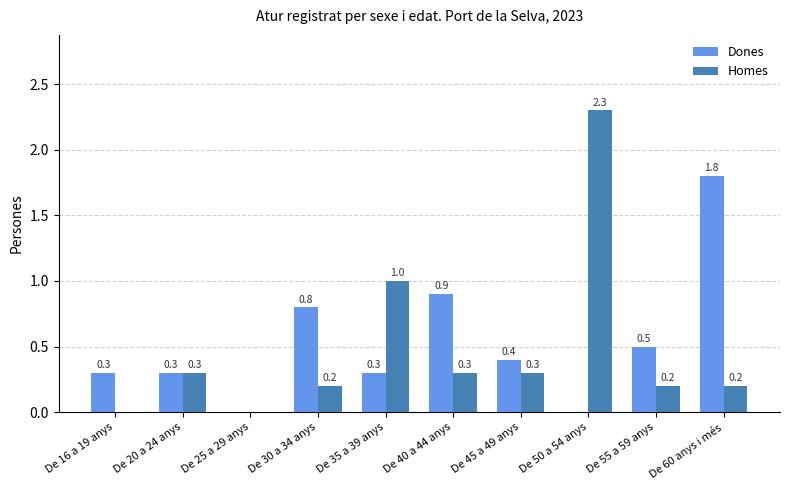

What are all the series names shown in the legend?

Dones, Homes